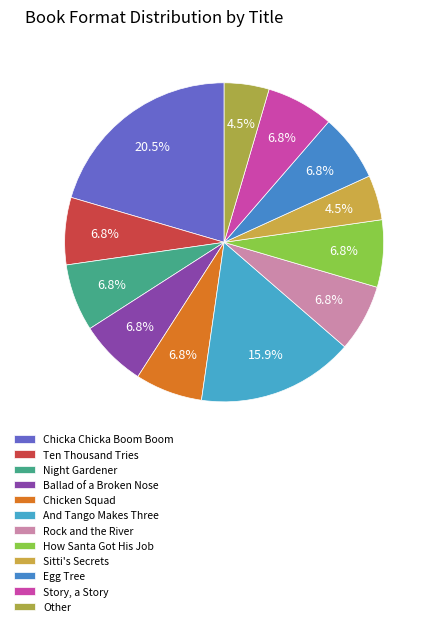

How many slices are in this pie chart?

12